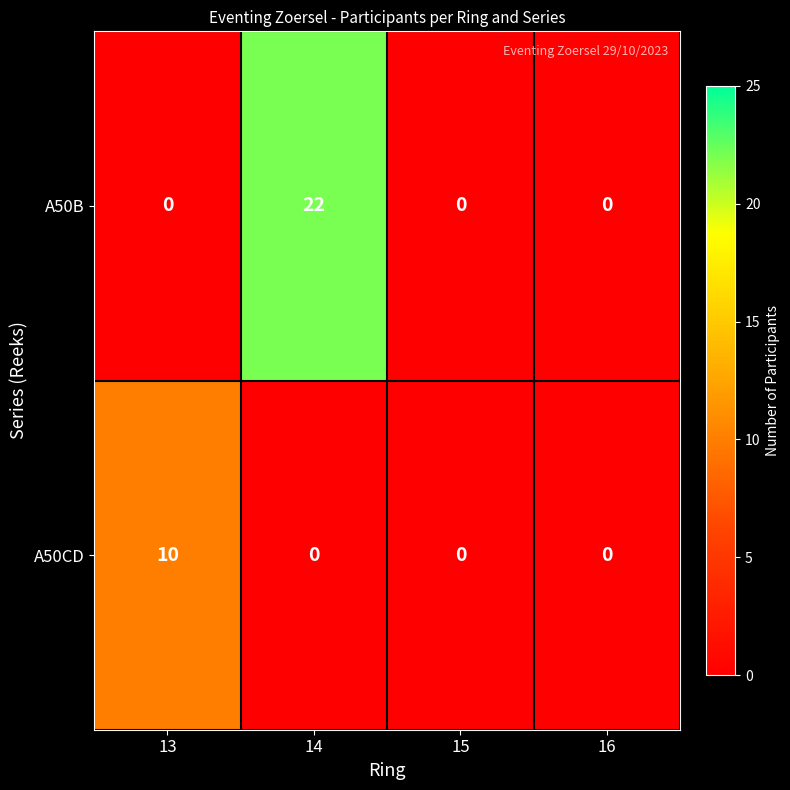

Count the number of data series in this chart.

2